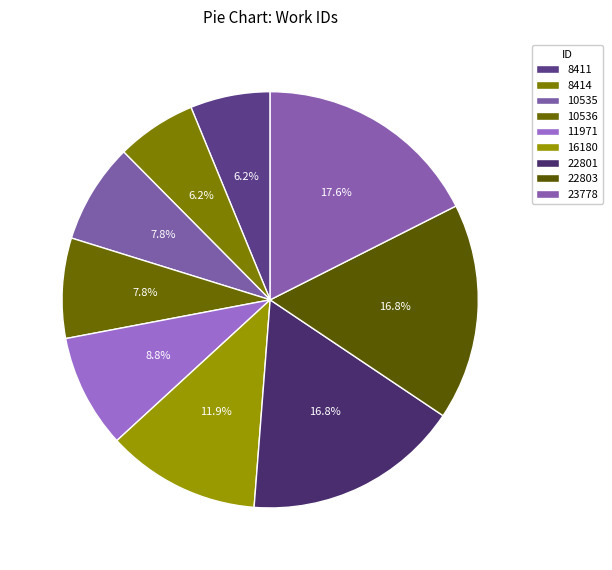

Count the number of slices in the pie.

9